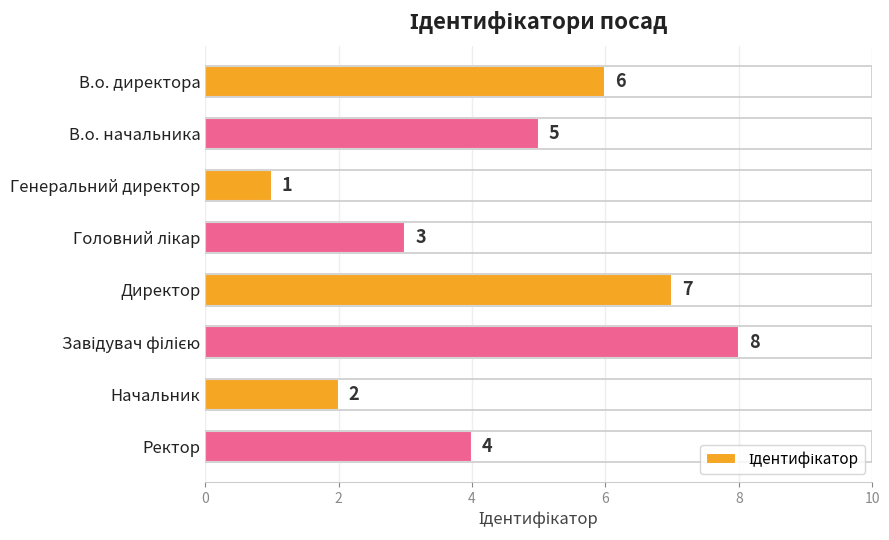

What position from the top is Ректор?

8